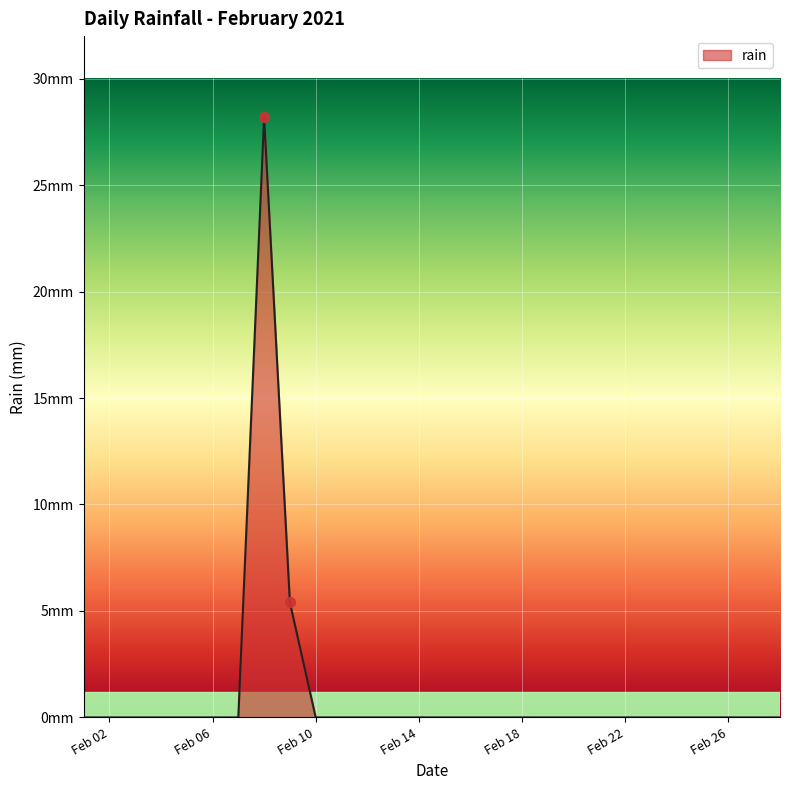

Is this an area chart (filled region under the line)?

Yes